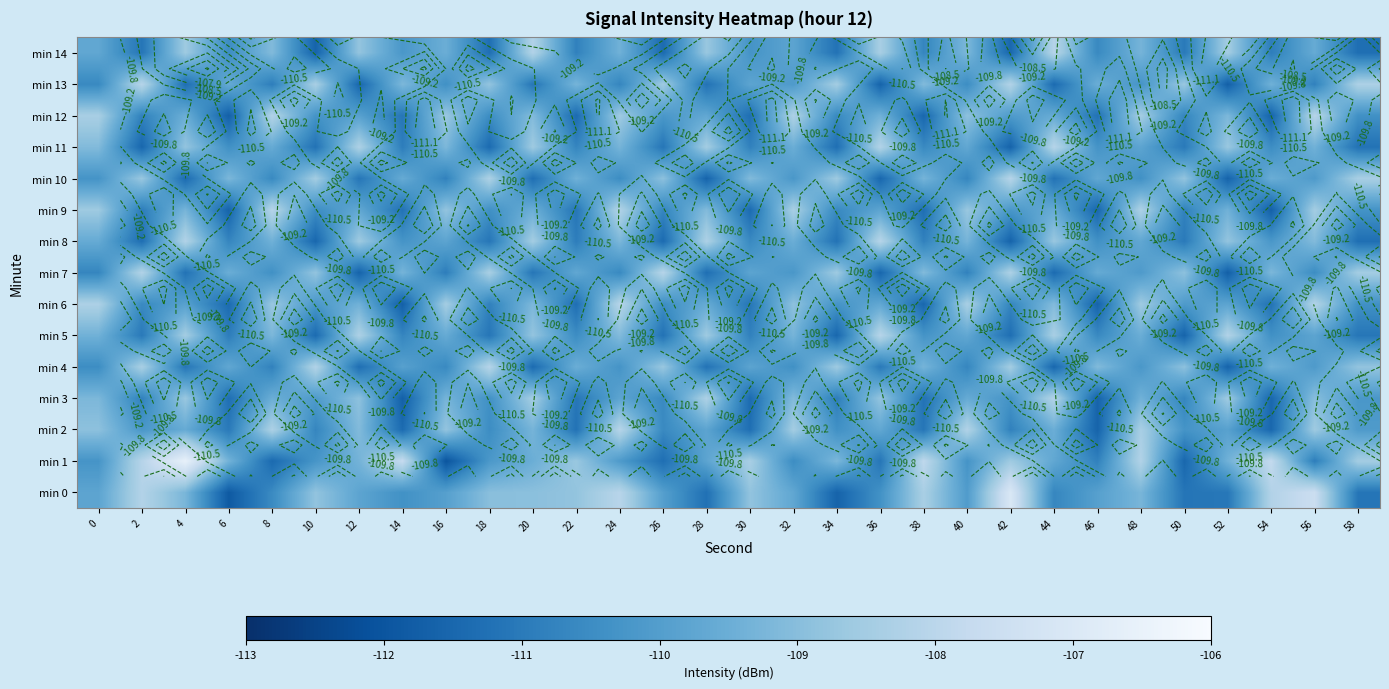

What is the total value across all series at 56?

-1640.3